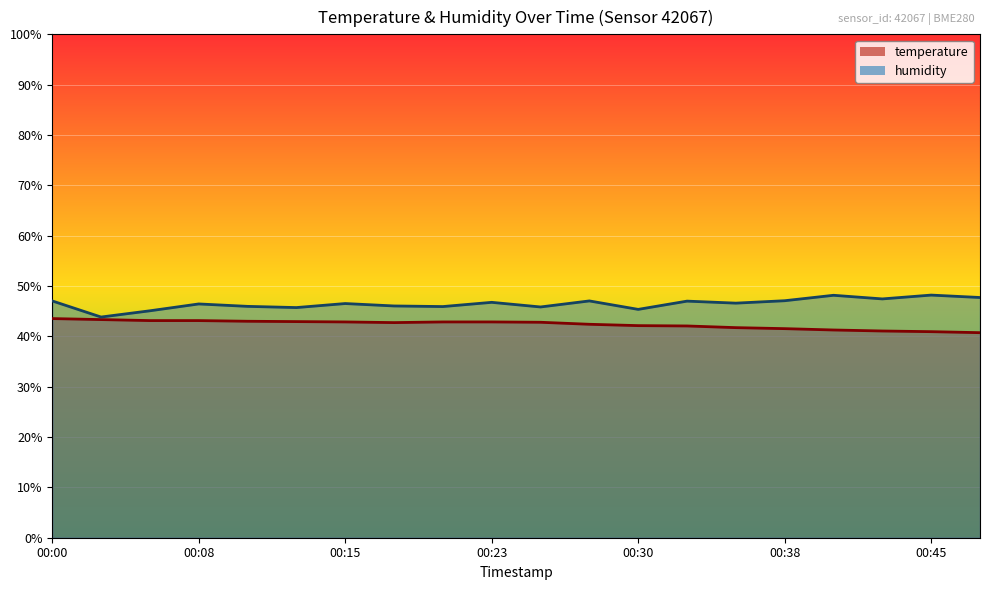

What is the difference between the highest and lowest values at 00:47?

7.0